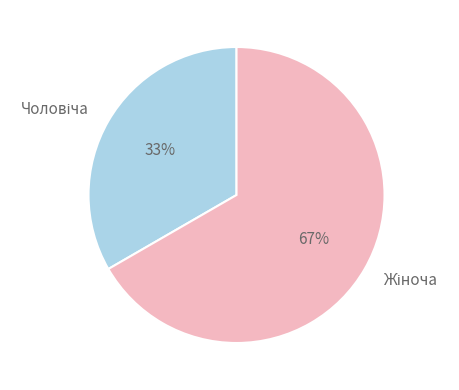

Is there a majority slice in this chart?

Yes